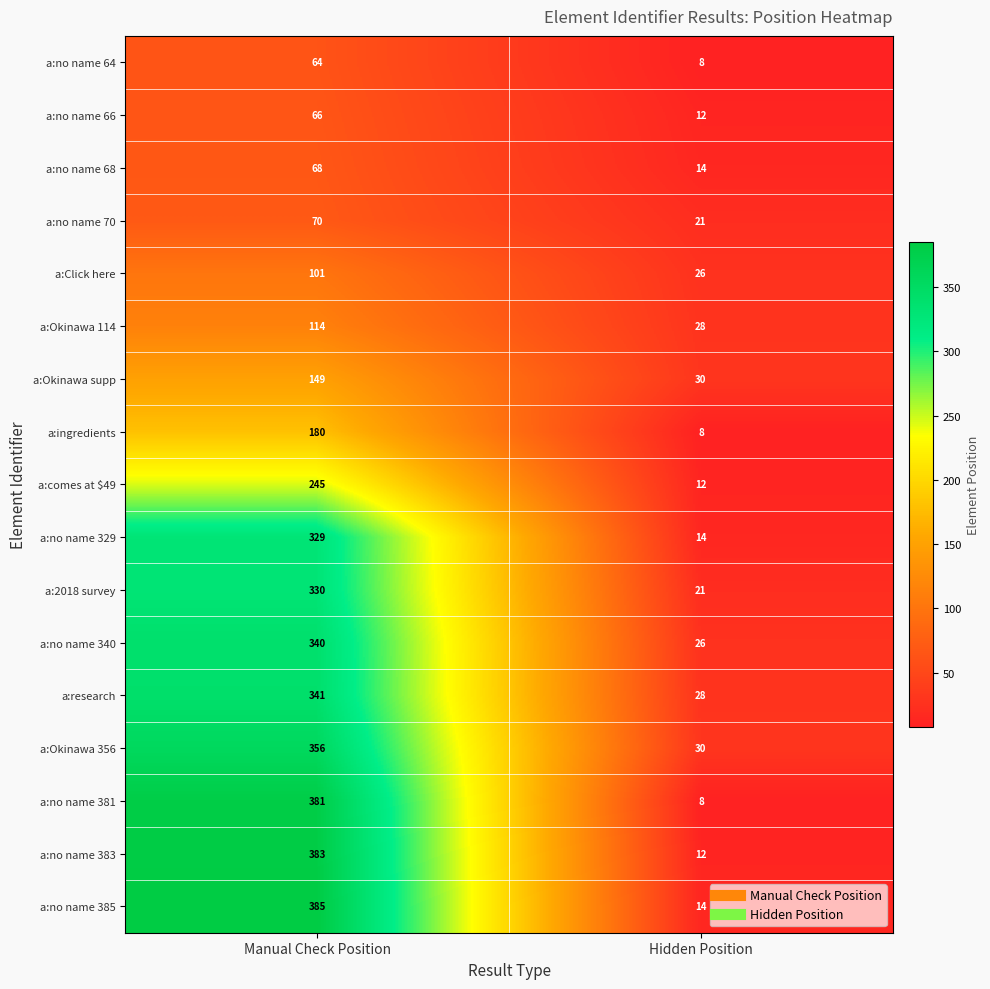

Rank the categories by a:no name 385 value from highest to lowest.

Manual Check Position, Hidden Position